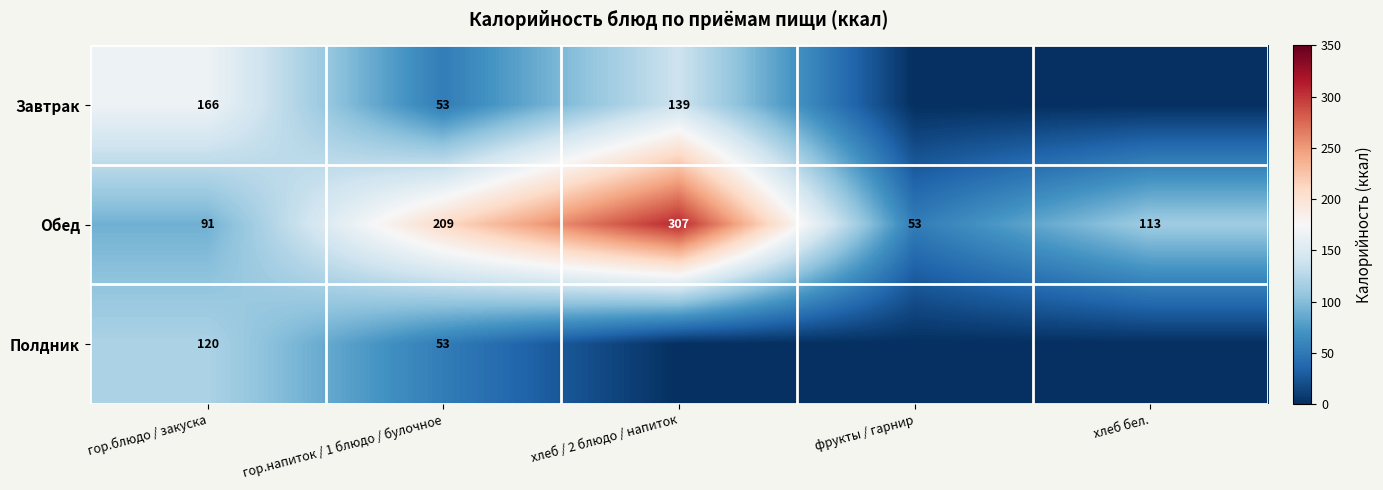

The Обед series shows 91 at гор.блюдо / закуска. True or false?

True